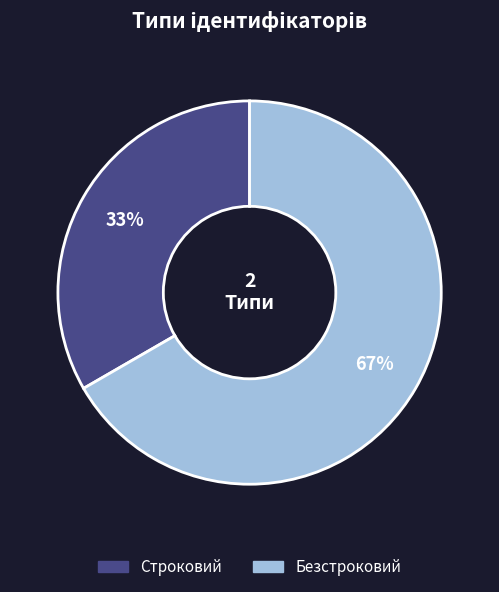

To the nearest percent, what portion does Безстроковий represent?

67%